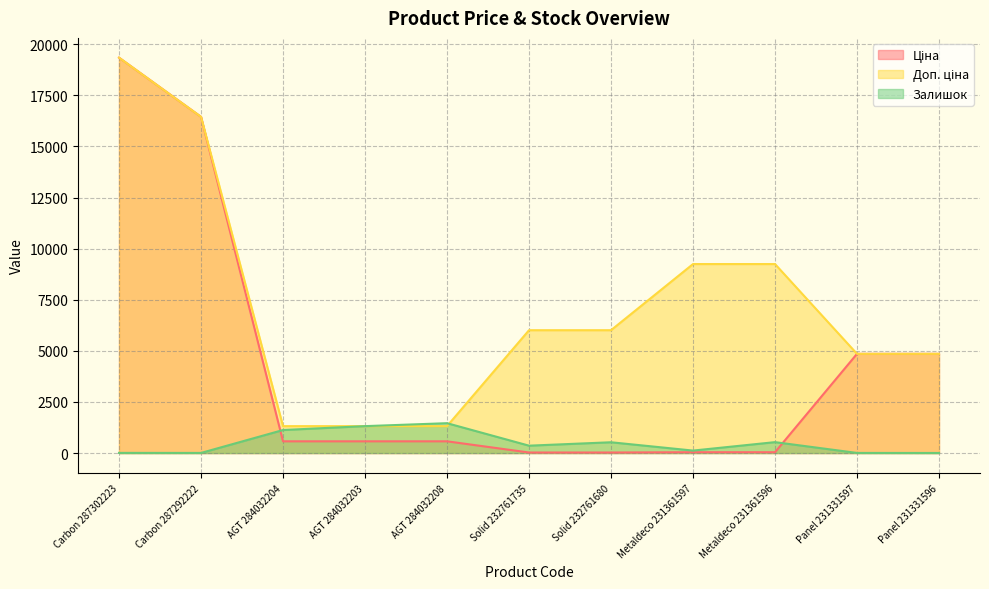

What is the average value of the Залишок series?

497.5